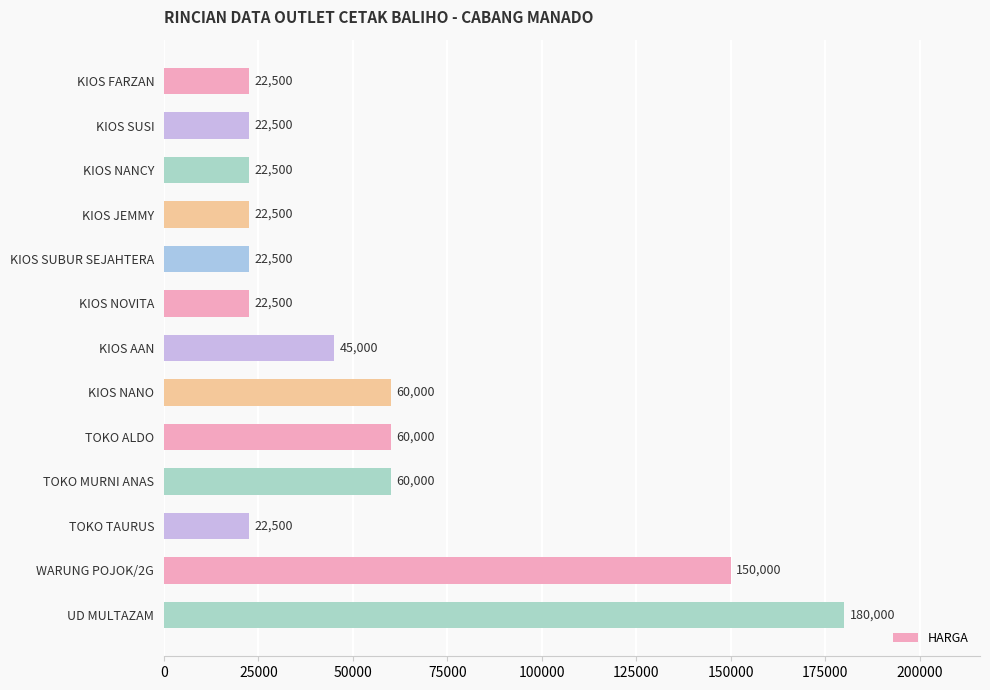

Count the number of values greater than 22500.

6